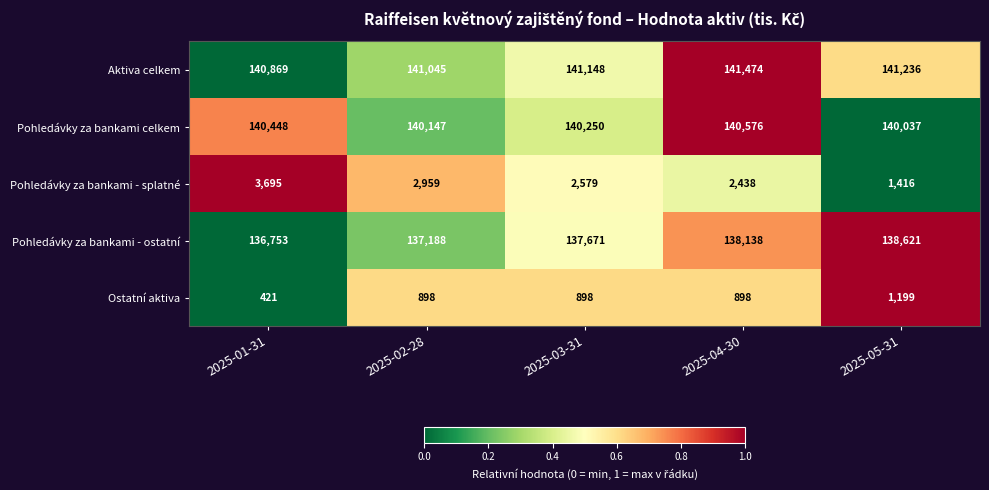

Which series has the widest spread of values?

Pohledávky za bankami - splatné